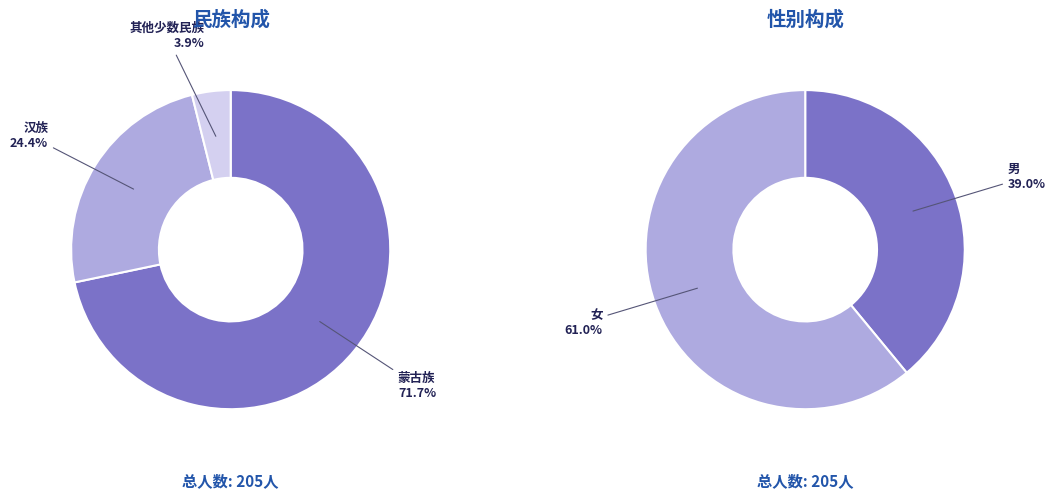

To the nearest percent, what is the average slice percentage?

33%